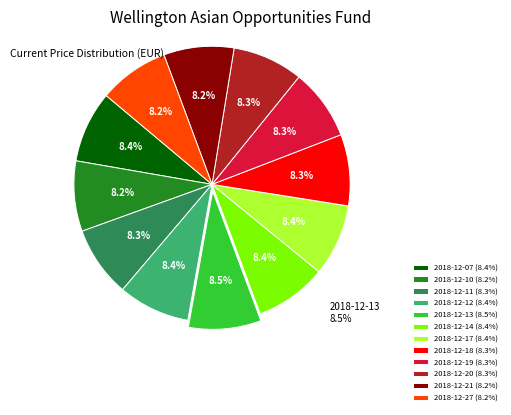

Which slice is the largest?

2018-12-13